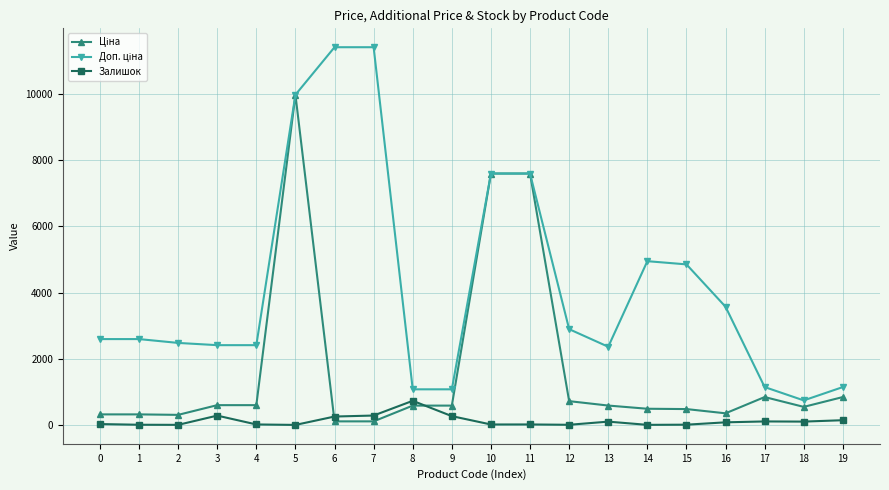

Does the chart display data point markers on the line(s)?

Yes